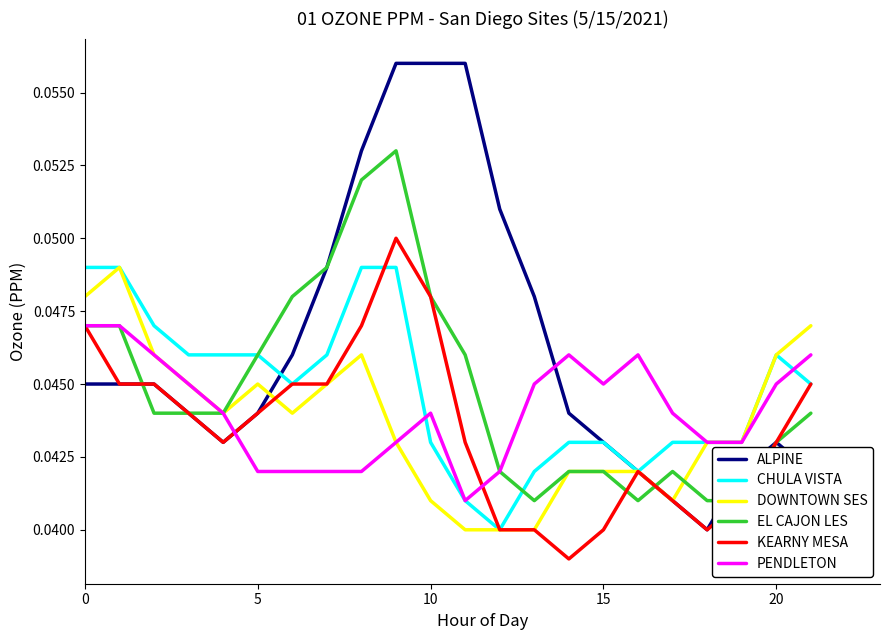

What is the sum of all KEARNY MESA values?

1.0